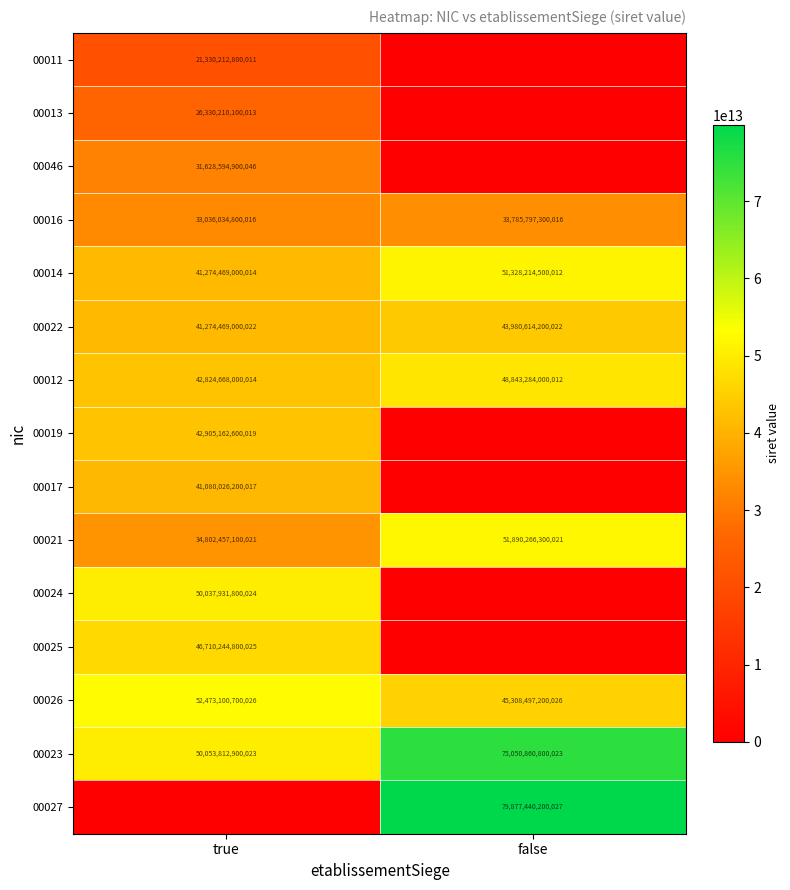

True or false: 00046 has a value of 31628594900046 at true.

True